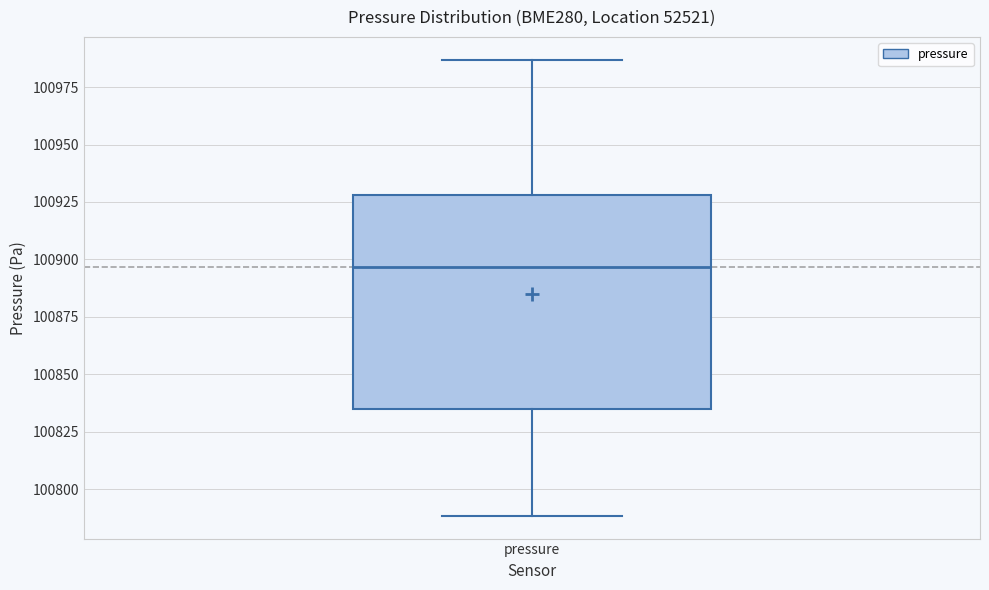

Read this box plot against the y-axis: the position of the median line, the range covered by the box, and the ends of both whiskers. The values are not printed on the chart, so give them approximately, as read against the axis.

median 100895, box 100835 to 100930, whiskers 100790 to 100985